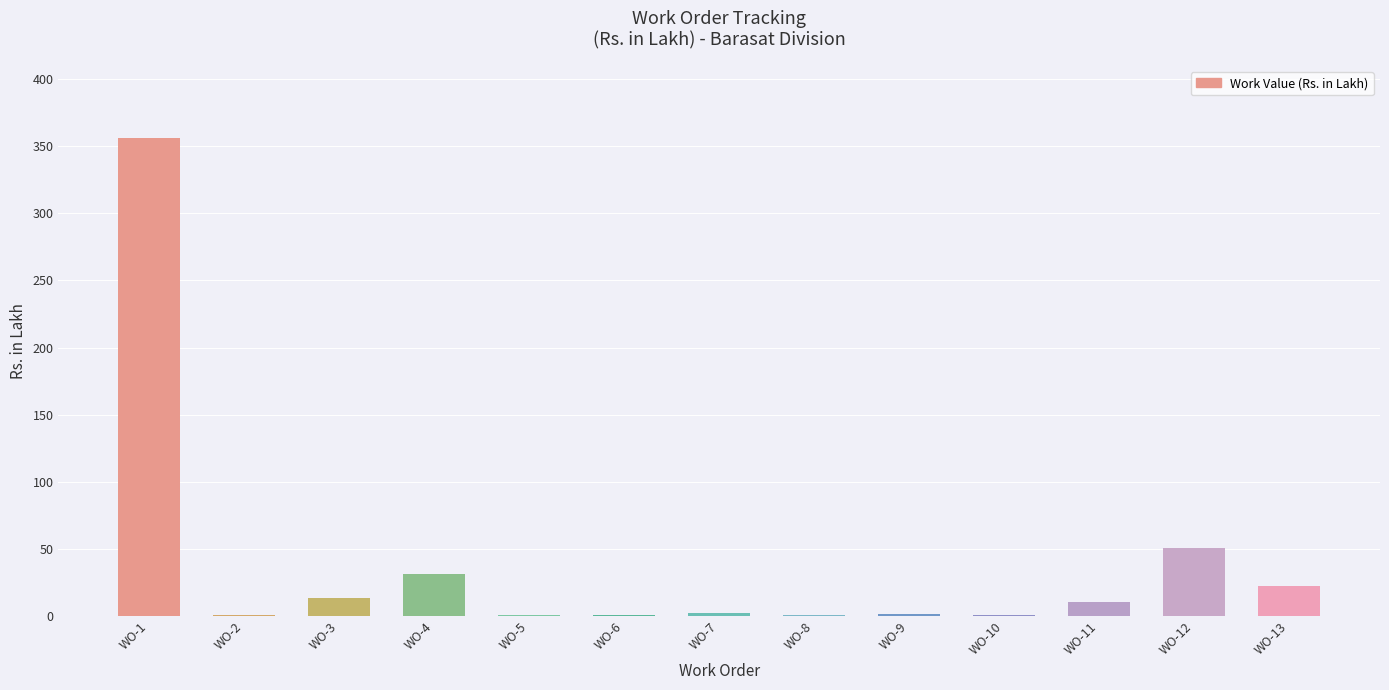

Where does the data first go above 2?

WO-1